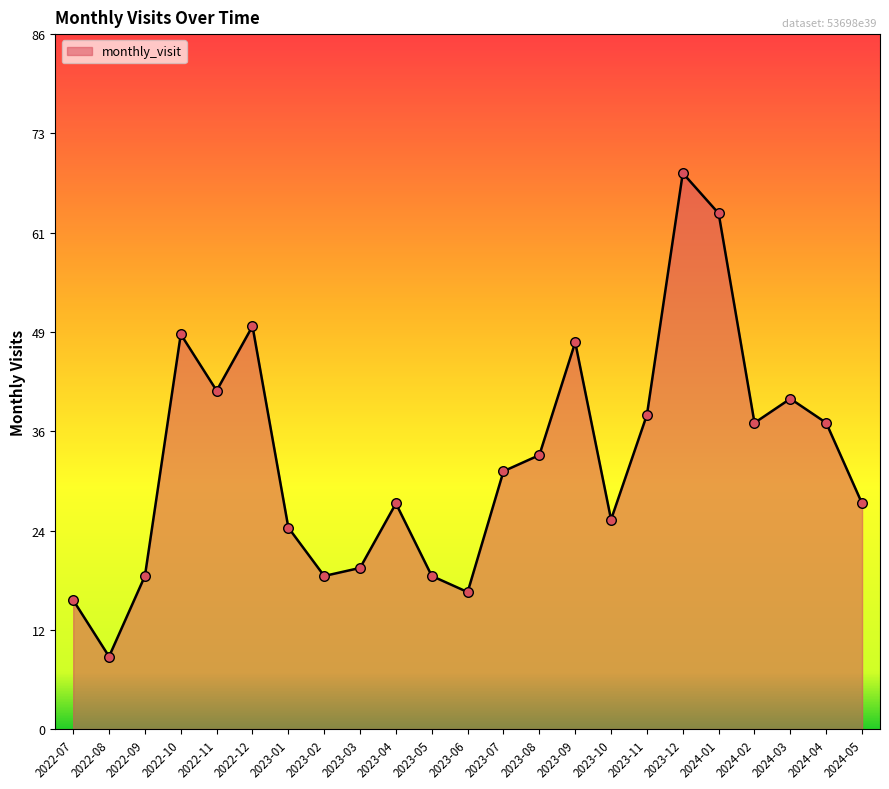

What is the ratio of the value at 2023-11 to the value at 2023-10?

1.5